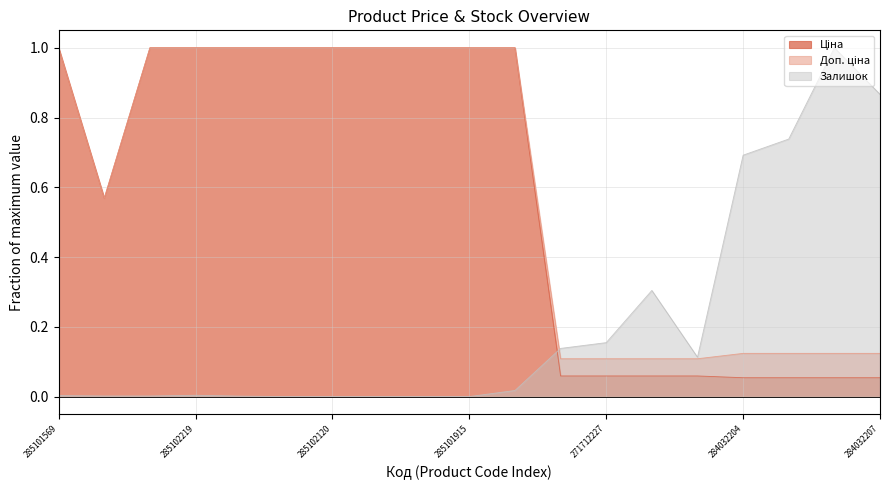

How many lines are shown in the chart?

3